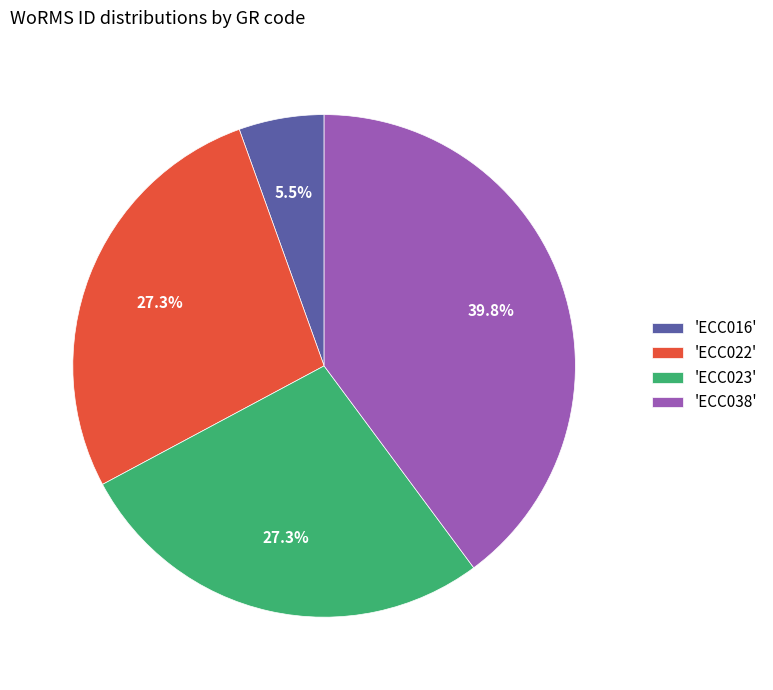

Approximately how many times larger is the value at 'ECC022' compared to 'ECC023'?

1.0